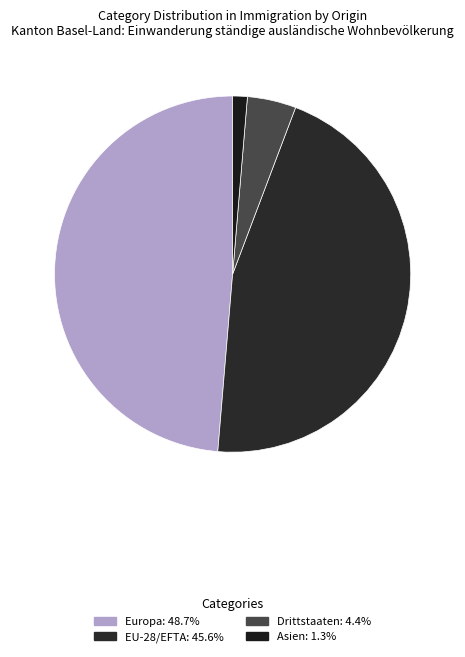

Does any single category account for the majority?

No